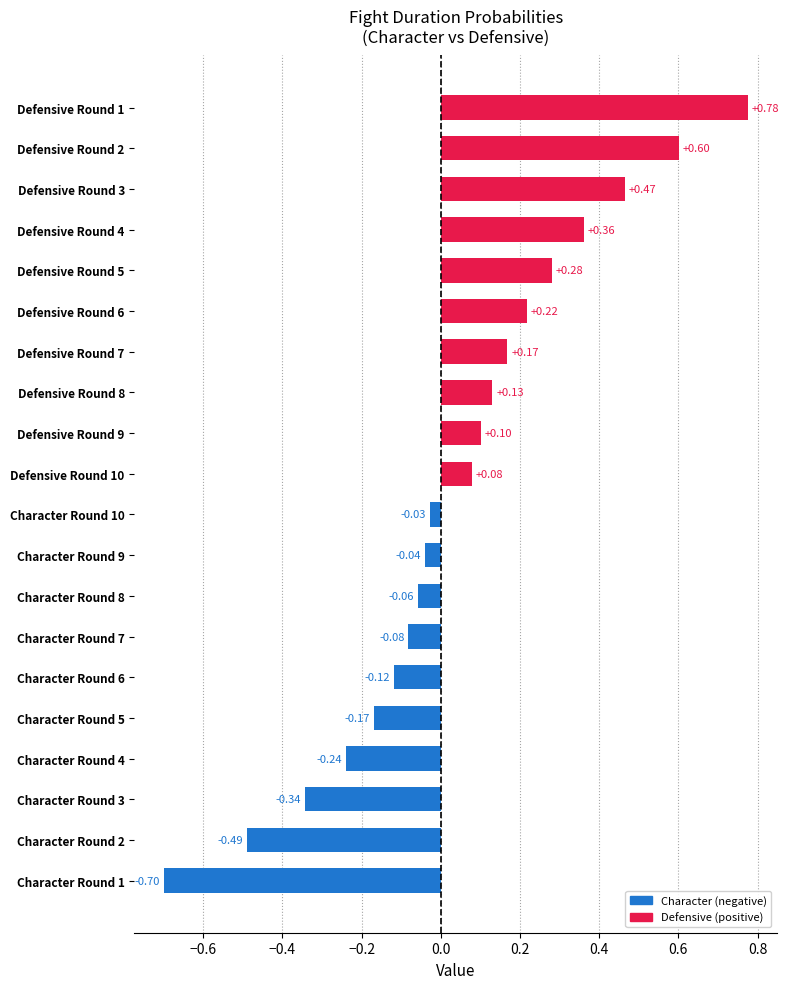

Which has a higher value, Character Round 1 or Defensive Round 9?

Defensive Round 9